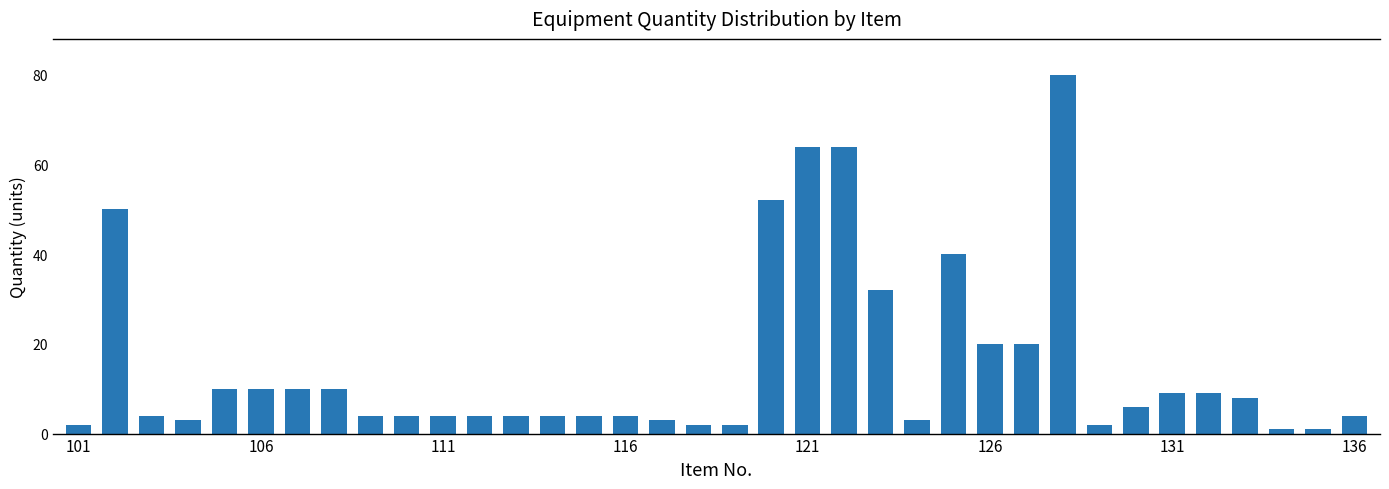

What is the maximum value shown in the chart?

80